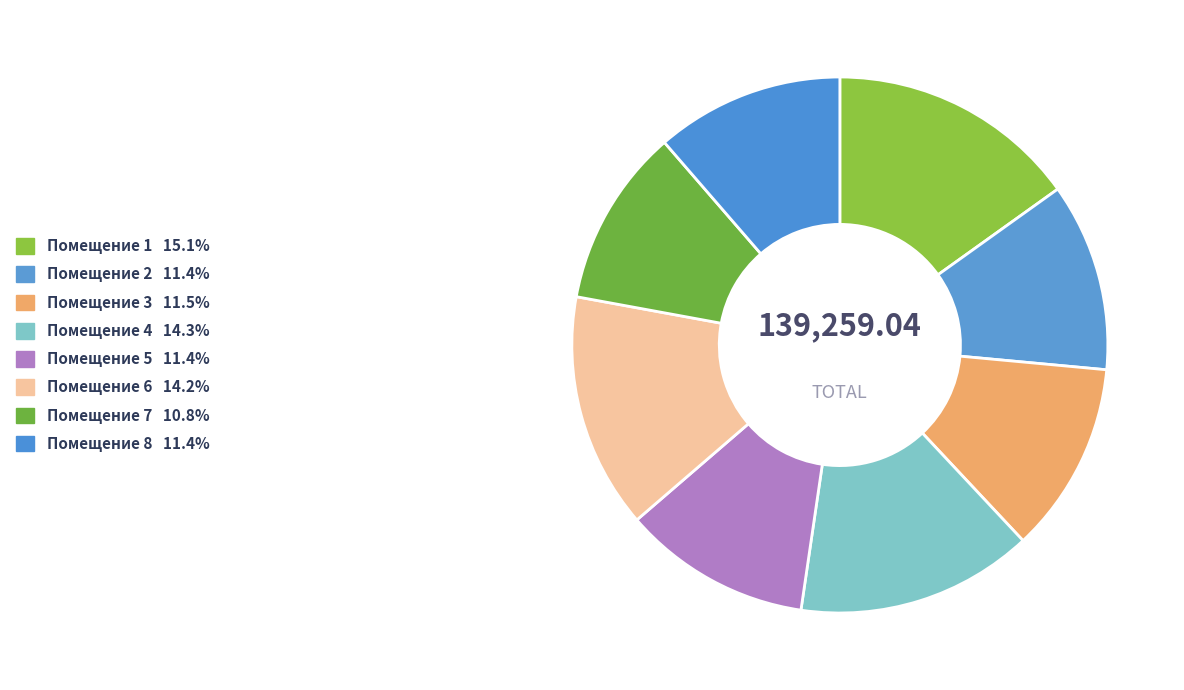

Count the number of slices in the pie.

8